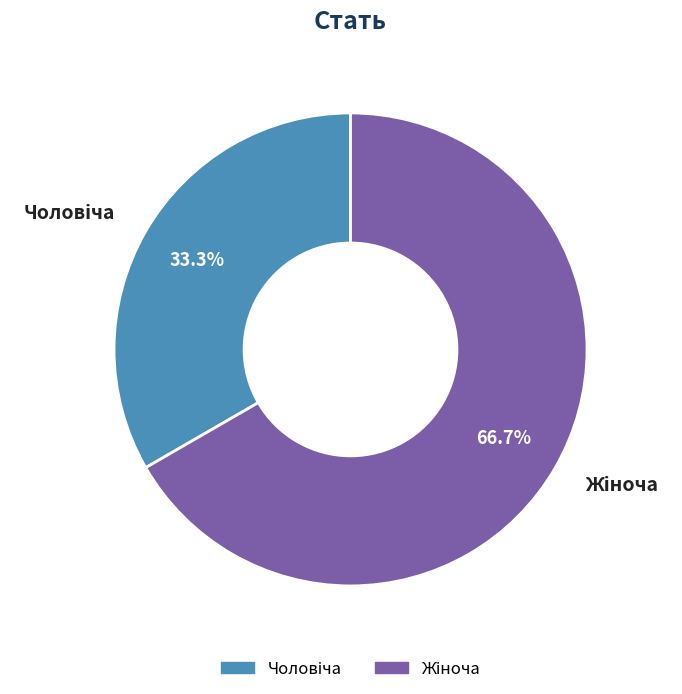

To the nearest percent, what portion does Чоловіча represent?

33%